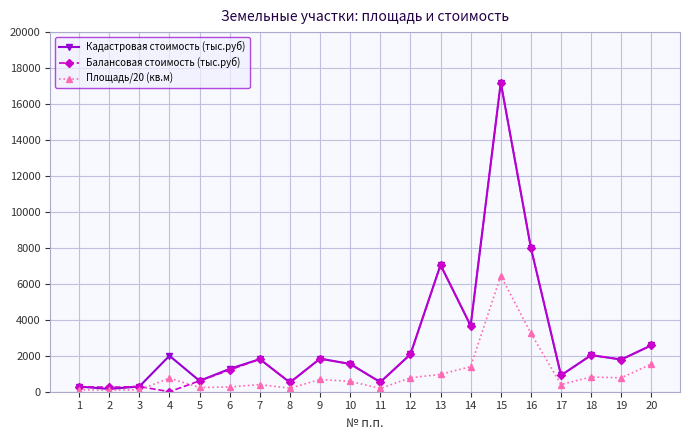

Where is Кадастровая стоимость (тыс.руб) nearest to the value 8675?

16